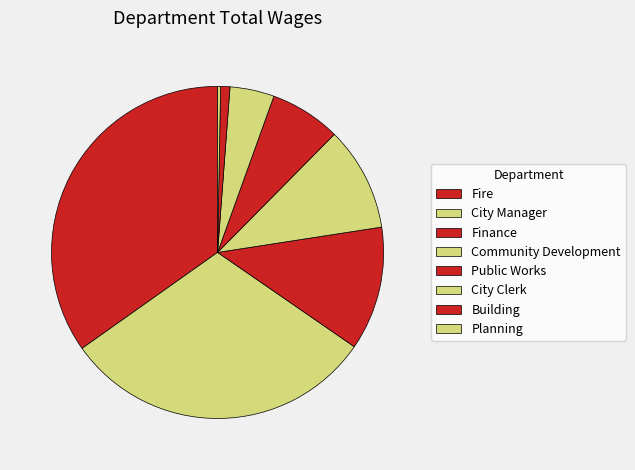

How many slices are in this pie chart?

8